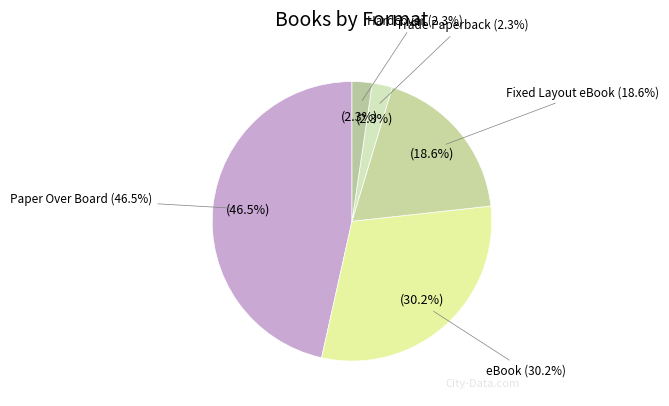

The Fixed Layout eBook slice represents 29% of the pie. True or false?

False